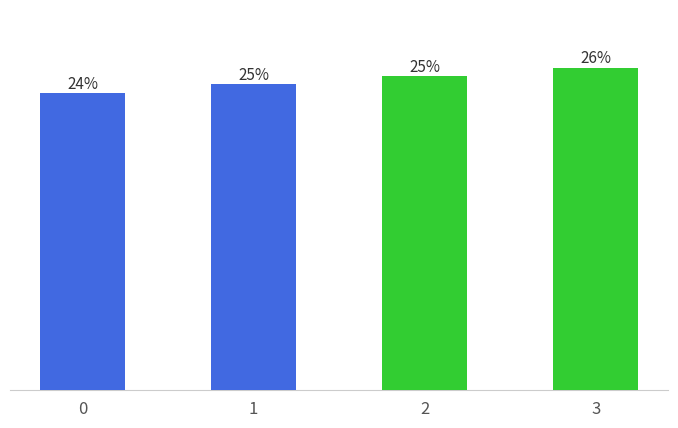

True or false: the data shows 0.1 at 0.

False